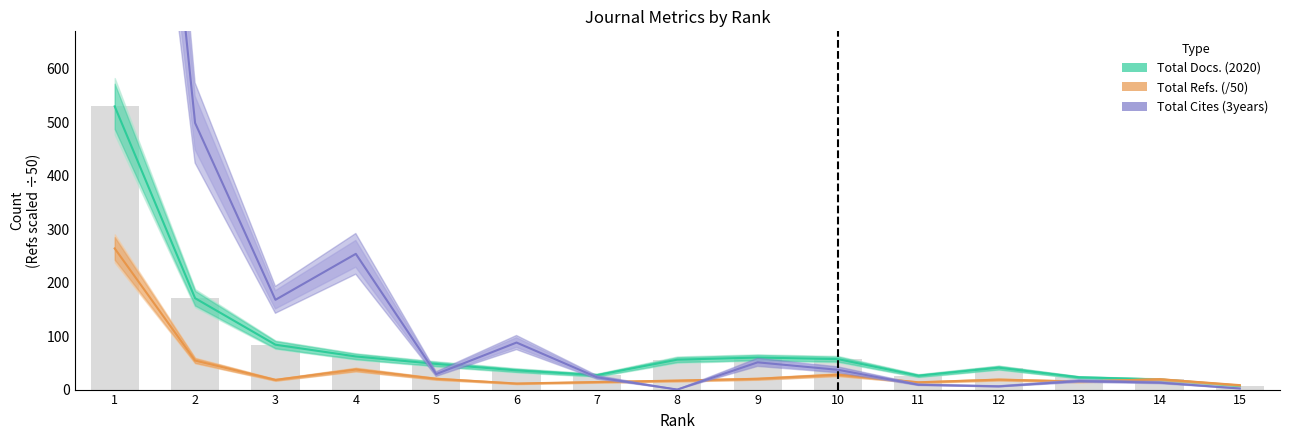

Are the bars grouped side by side (vs. stacked)?

Yes